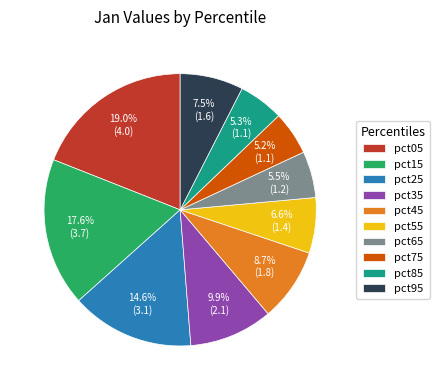

Is it true that pct75 is 5% of the pie?

True